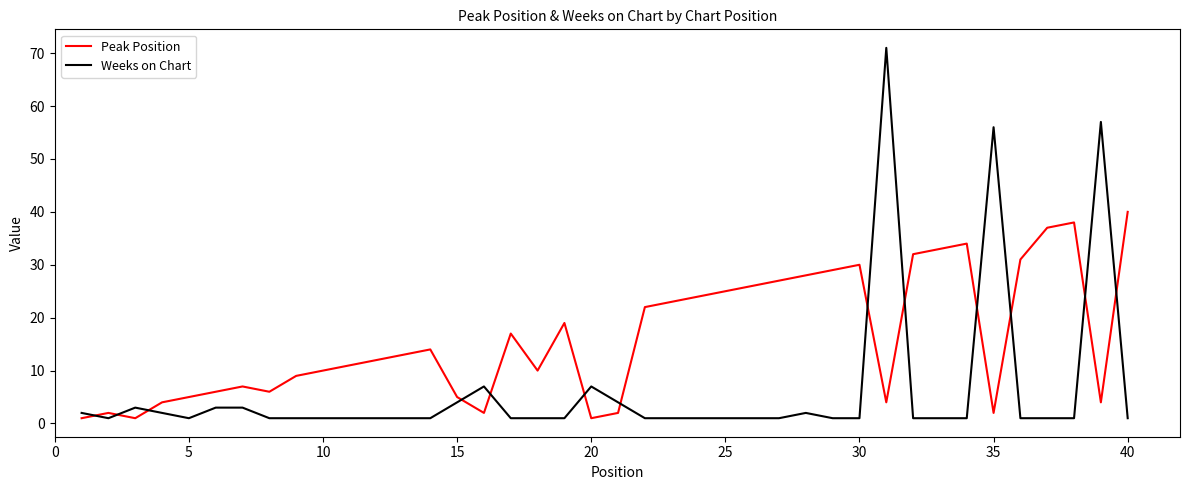

Which series ends up on top after the final intersection of Peak Position and Weeks on Chart?

Peak Position